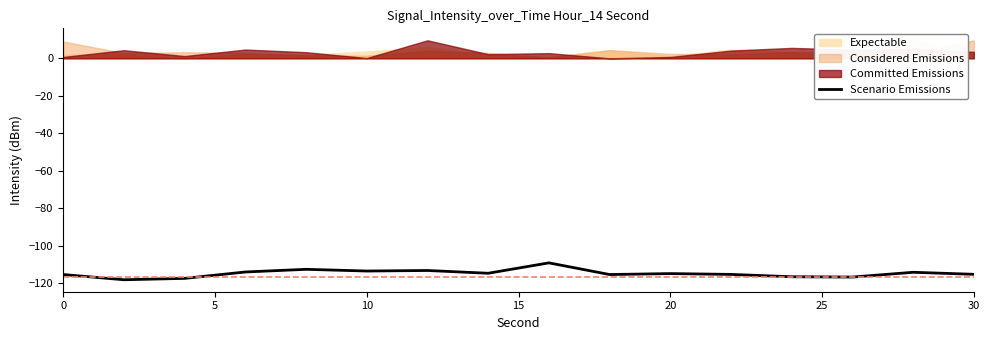

True or false: Scenario Emissions has a value of -115.5 at 0.

True